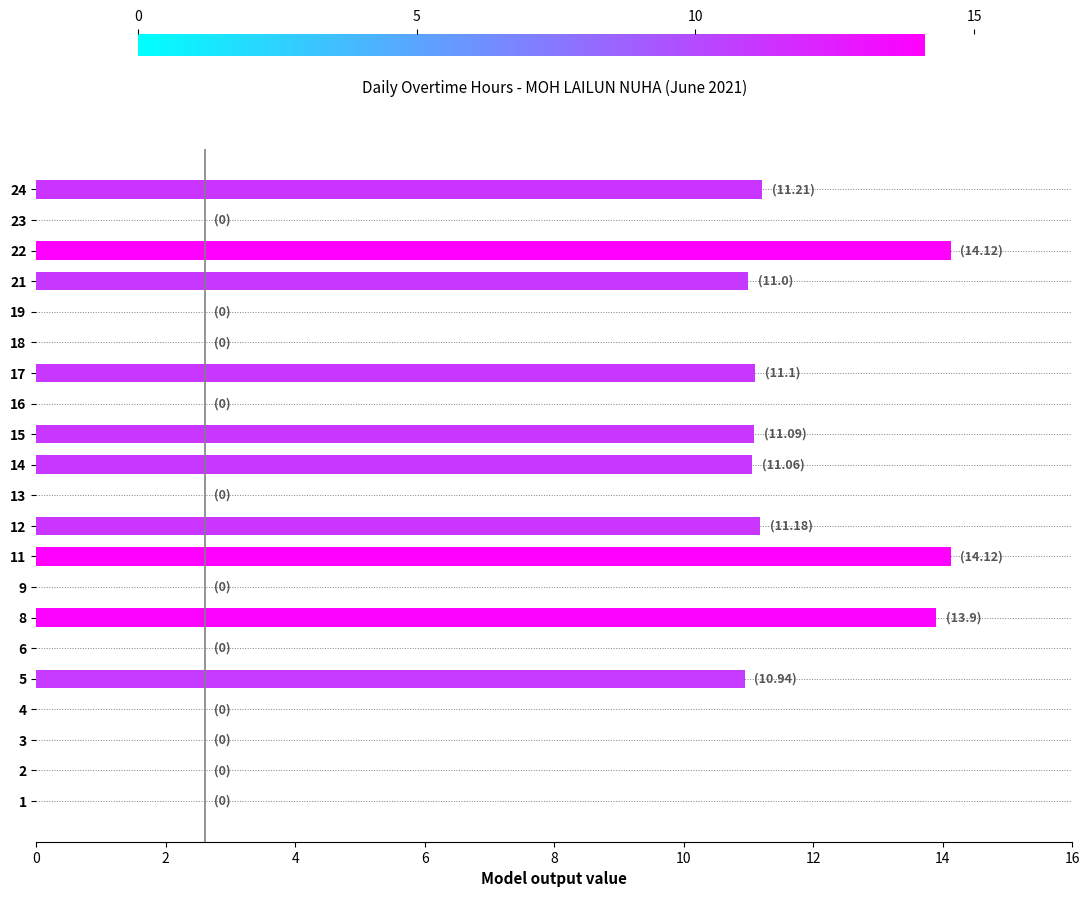

What is the maximum value shown in the chart?

14.1